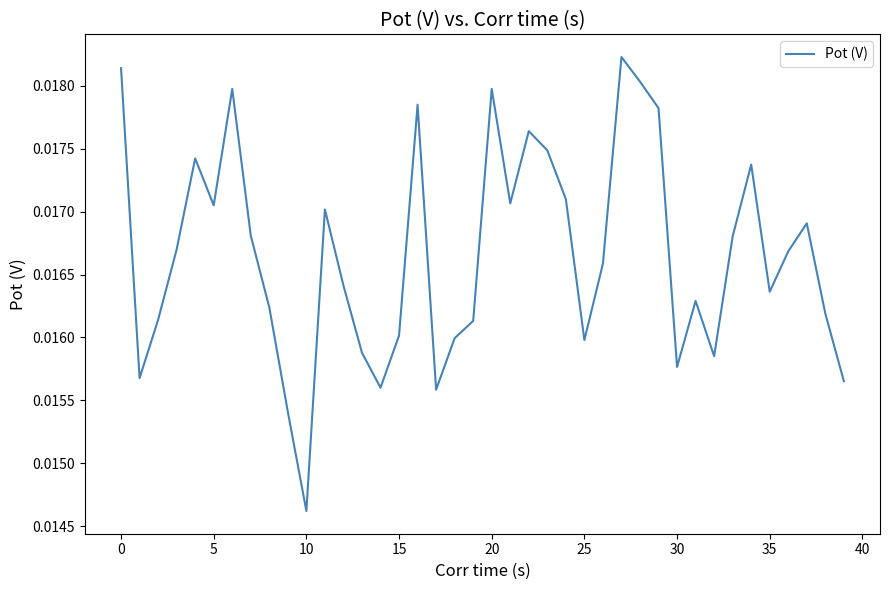

How many lines are shown in the chart?

1